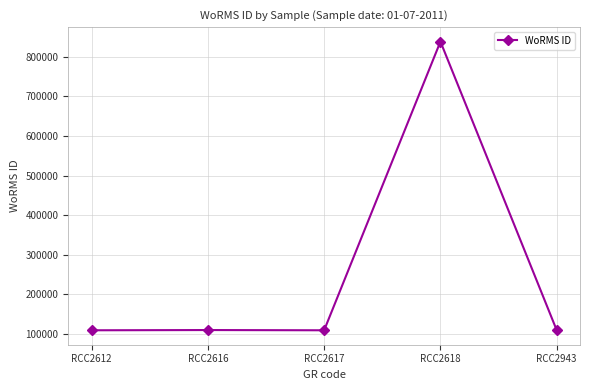

Which category has the highest value across all series?

RCC2618